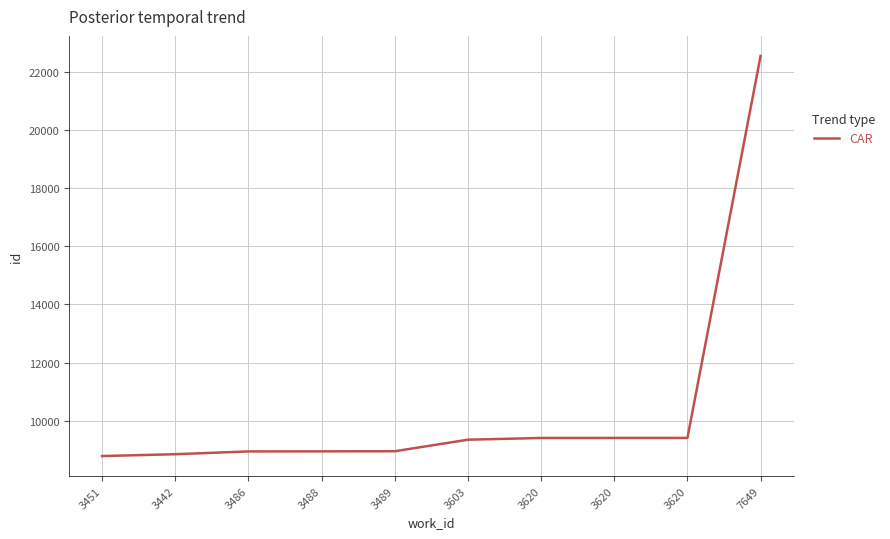

Does the chart have visible grid lines?

Yes